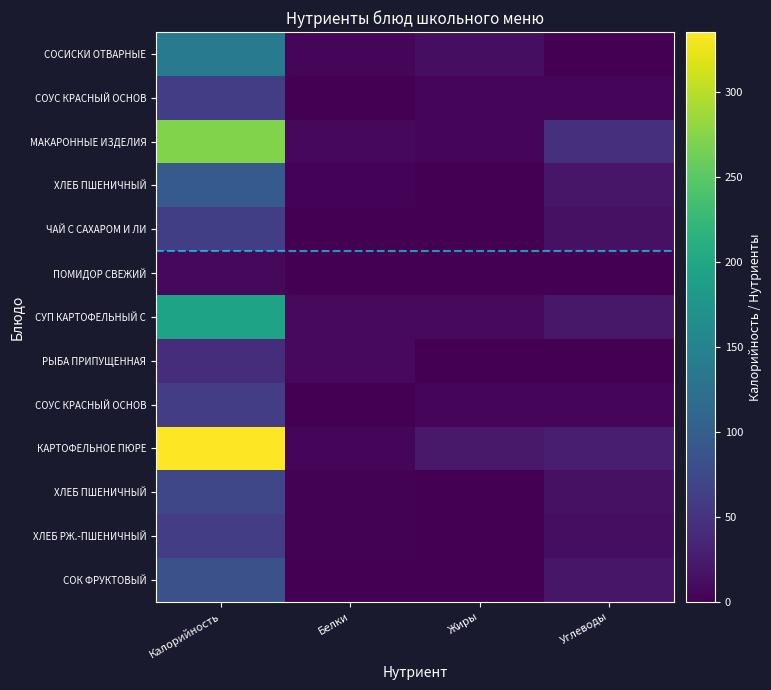

What is the spread (max minus min) of values at Калорийность?

328